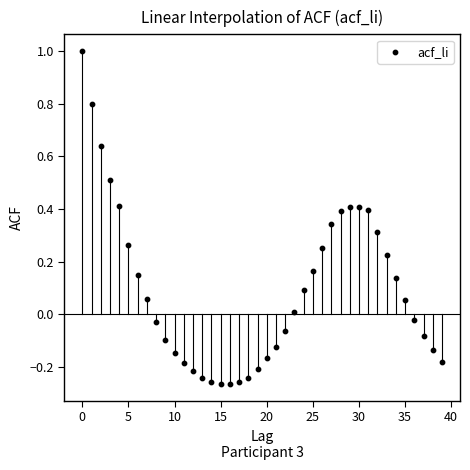

What is the range of Y values (max minus min)?

1.3